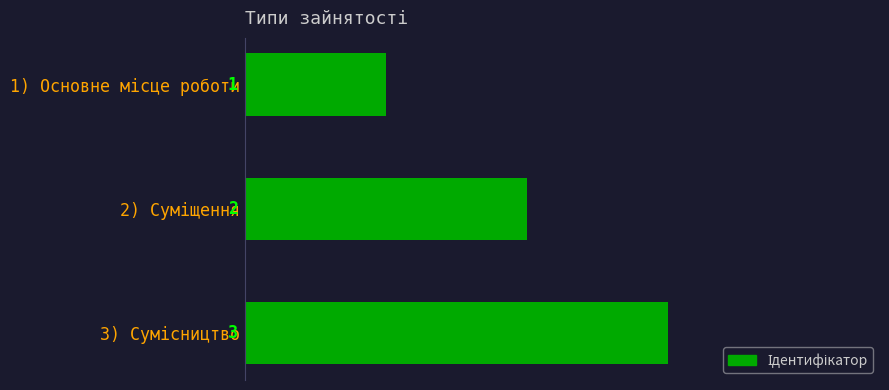

How many values are between 1 and 3?

3